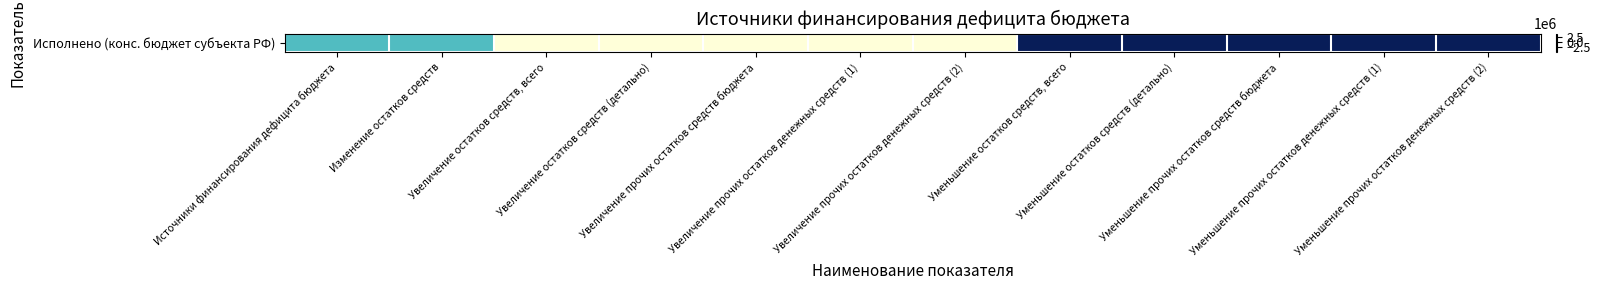

What is the sum of all values?

-4135175.0